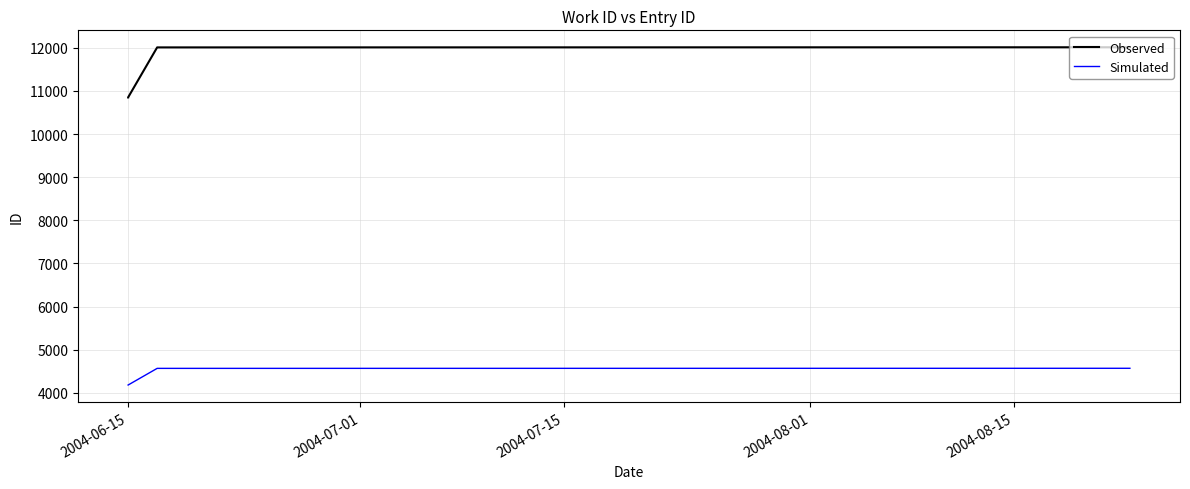

The value of Observed at 2004-08-01 is 18386. True or false?

False